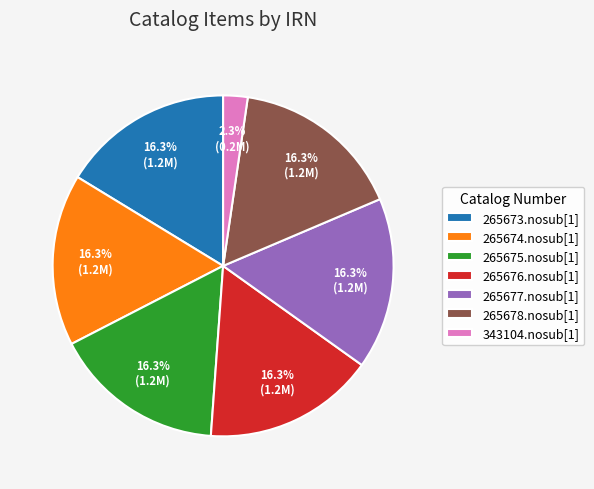

How many segments does this pie chart have?

7